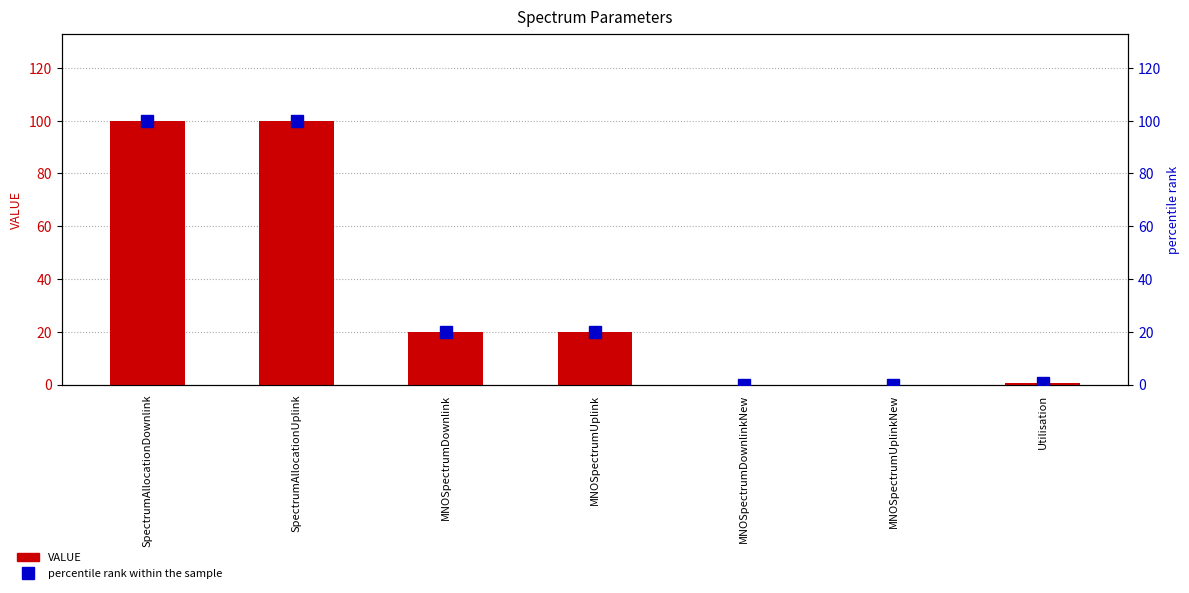

Rank the series at MNOSpectrumUplinkNew from highest to lowest value.

VALUE, percentile rank within the sample